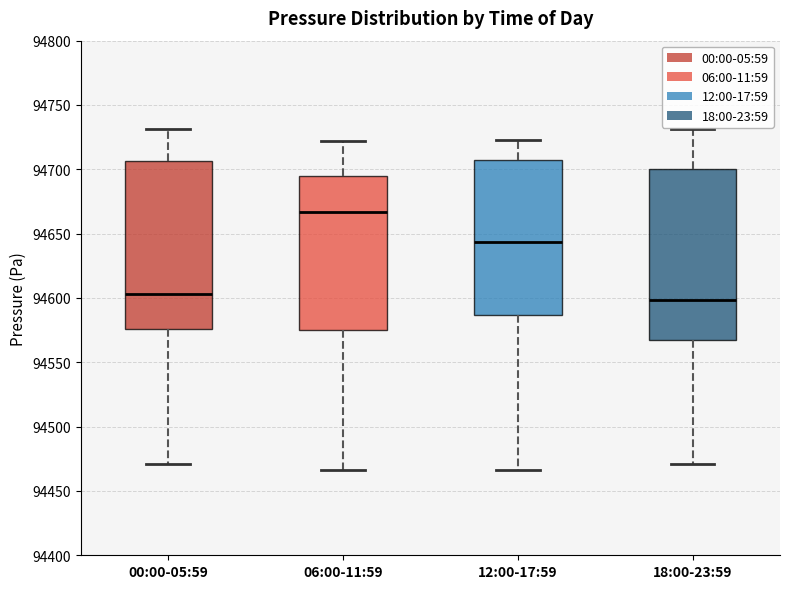

Where is the lower edge of the box for 12:00-17:59 on the y-axis? The values are not printed on the chart, so give them approximately, as read against the axis.

94585